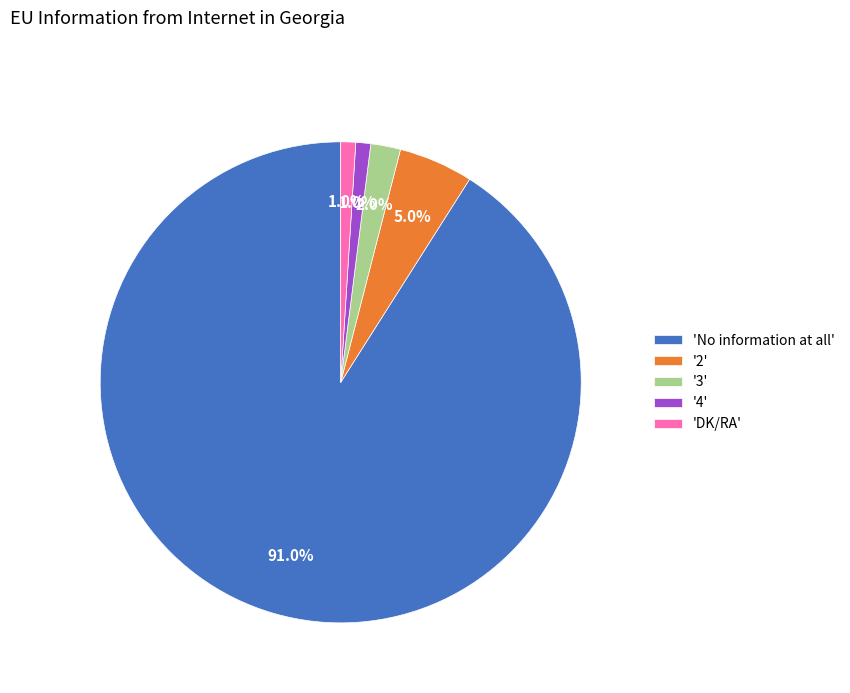

How many segments does this pie chart have?

5